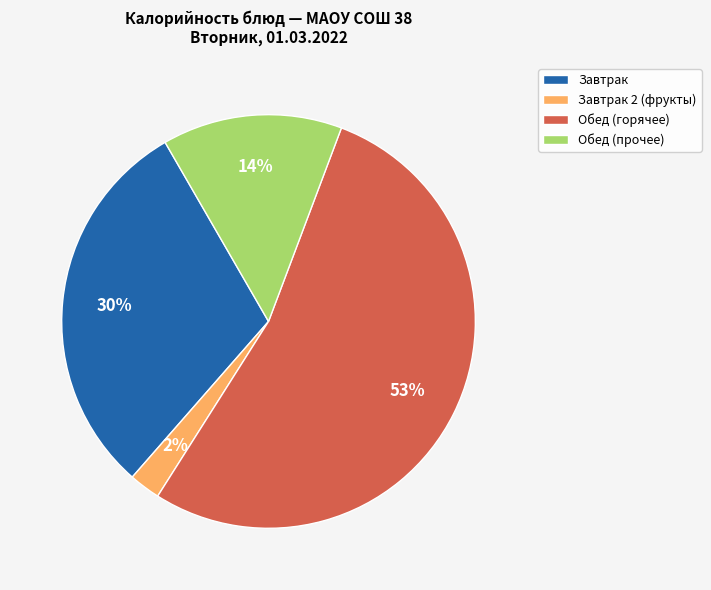

Between Завтрак and Обед (горячее), which is larger?

Обед (горячее)